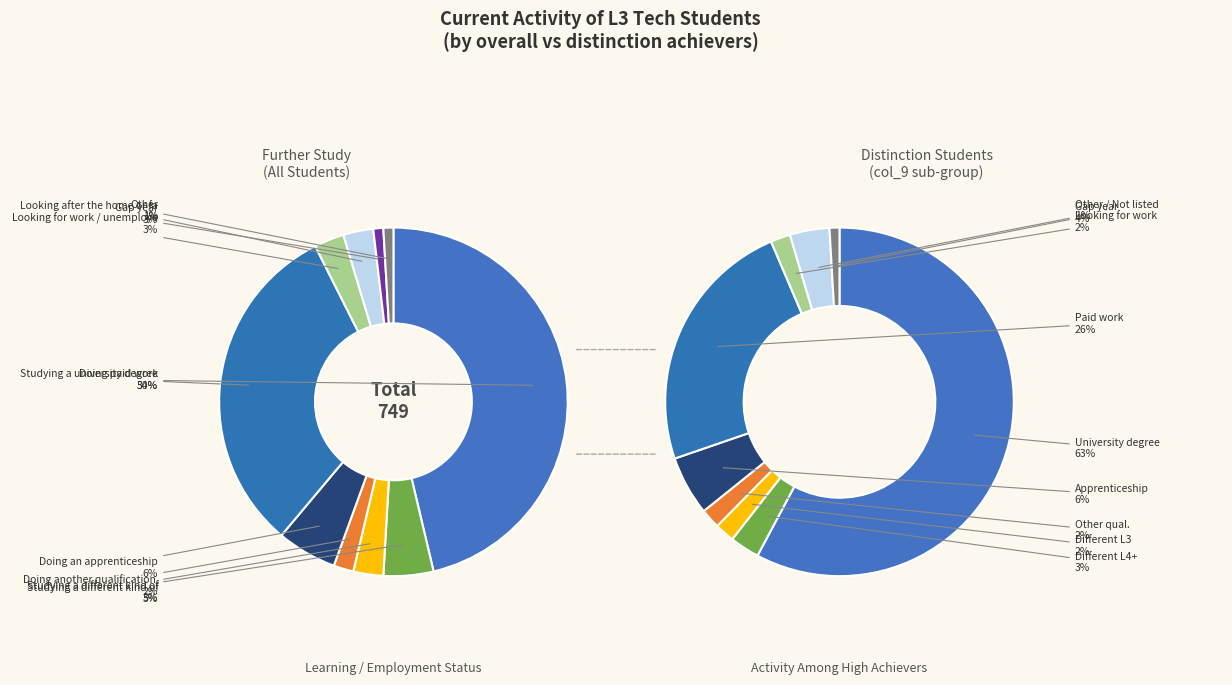

Rank the categories by value from highest to lowest.

Studying a university degree, Doing paid work, Doing an apprenticeship, Studying a different kind of level 4 or higher, Studying a different kind of Level 3 qualification, Looking for work / unemployed, Gap year, Doing another qualification / type of study, Looking after the home or family, Other, Volunteering / voluntary work, Sick / health issues